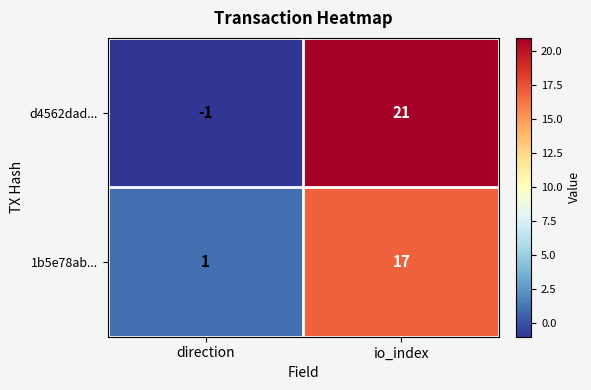

Reading left to right, extract all data points from this chart.

d4562dad...: direction=-1	io_index=21
1b5e78ab...: direction=1	io_index=17